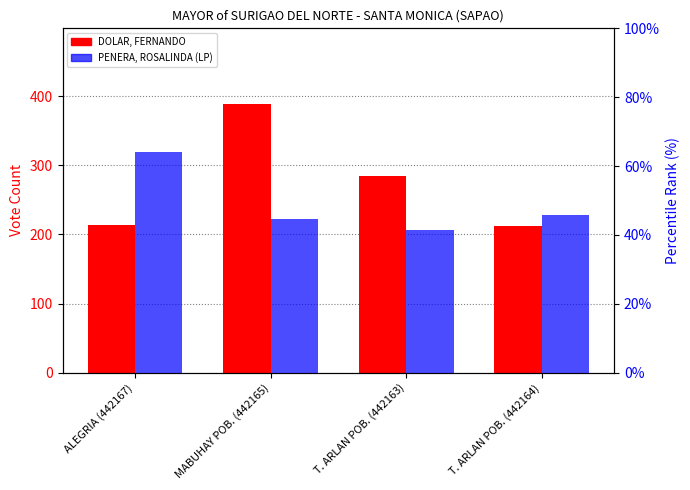

How many distinct data groups are displayed?

2